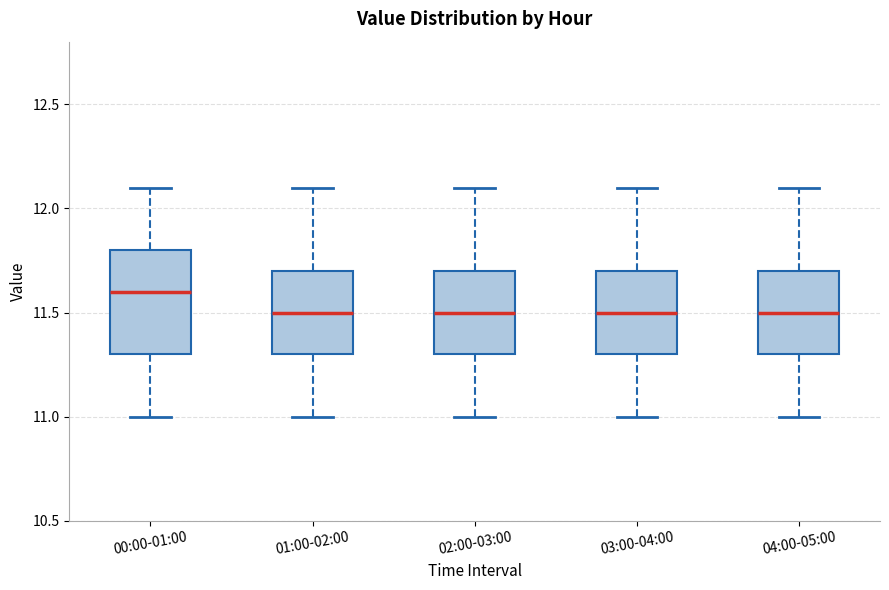

Reading left to right, read every box against the y-axis: the position of its median line, the range the box covers, and the ends of its whiskers. The values are not printed on the chart, so give them approximately, as read against the axis.

00:00-01:00: median 11.6, box 11.3 to 11.8, whiskers 11.0 to 12.1
01:00-02:00: median 11.5, box 11.3 to 11.7, whiskers 11.0 to 12.1
02:00-03:00: median 11.5, box 11.3 to 11.7, whiskers 11.0 to 12.1
03:00-04:00: median 11.5, box 11.3 to 11.7, whiskers 11.0 to 12.1
04:00-05:00: median 11.5, box 11.3 to 11.7, whiskers 11.0 to 12.1